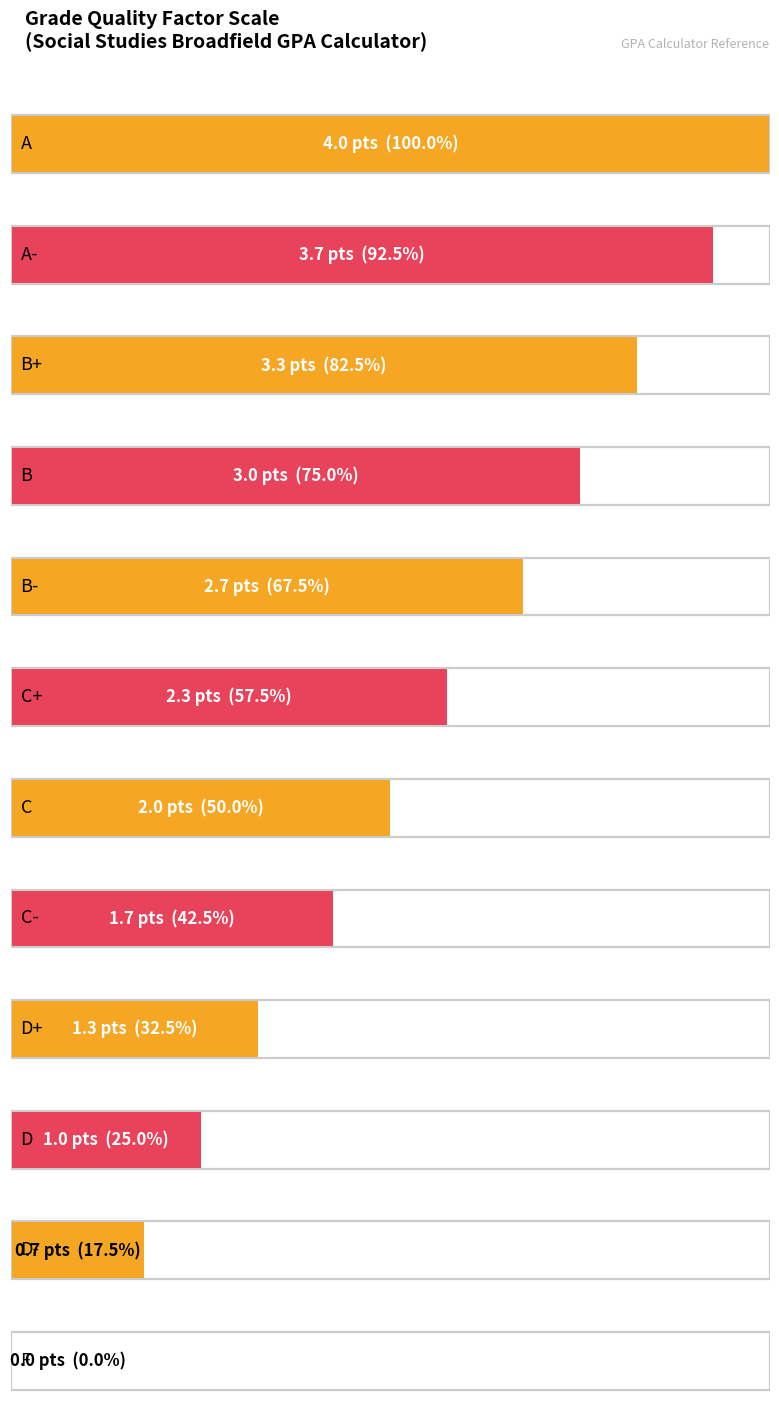

What is the difference between the maximum and second lowest values?

3.3